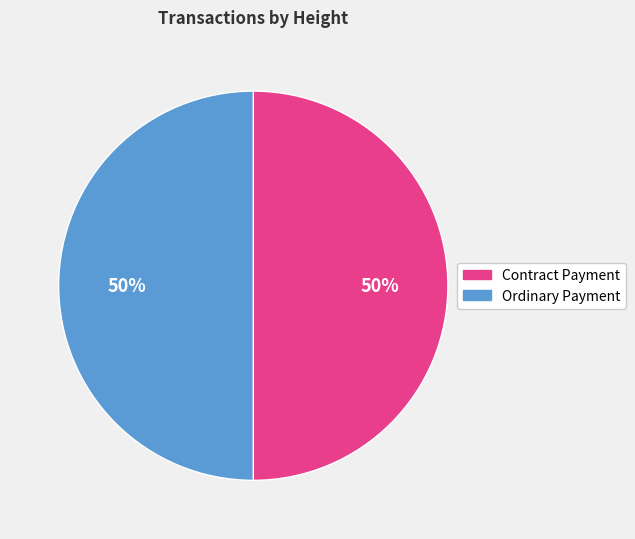

What percentage is the Contract Payment slice, to the nearest percent?

50%